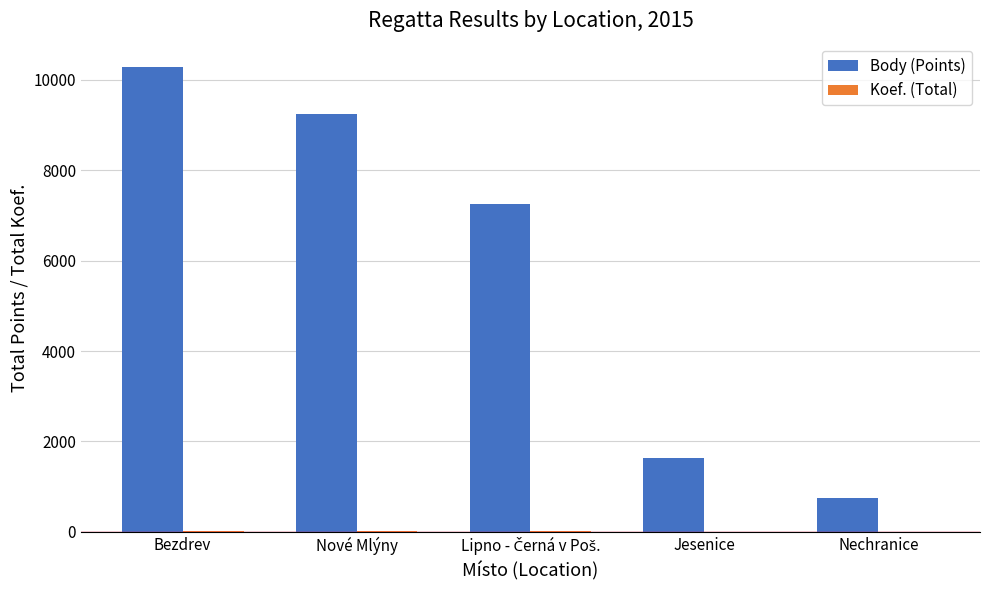

The value of Body (Points) at Jesenice is 1644. True or false?

True